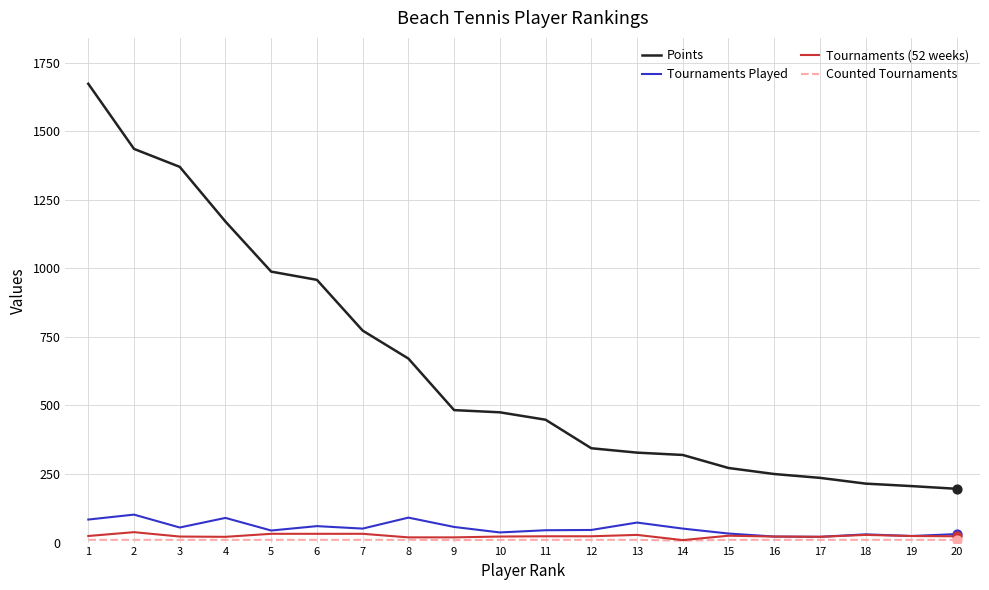

Is the value of Tournaments Played at 12 greater than the value of Tournaments (52 weeks) at 9?

Yes